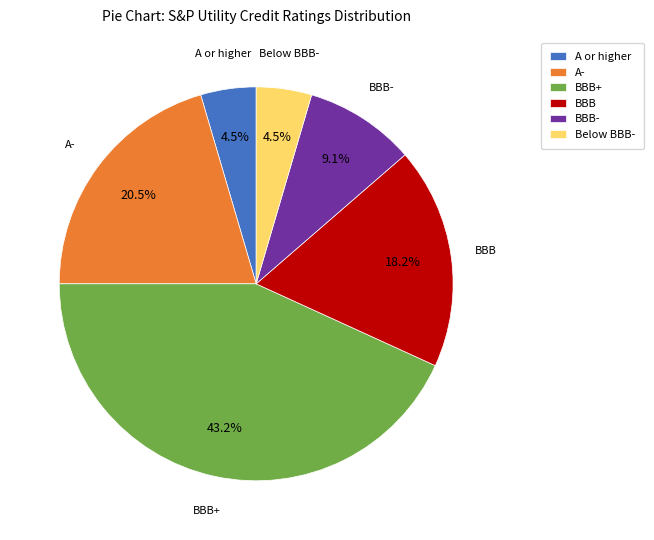

Is there a majority slice in this chart?

No